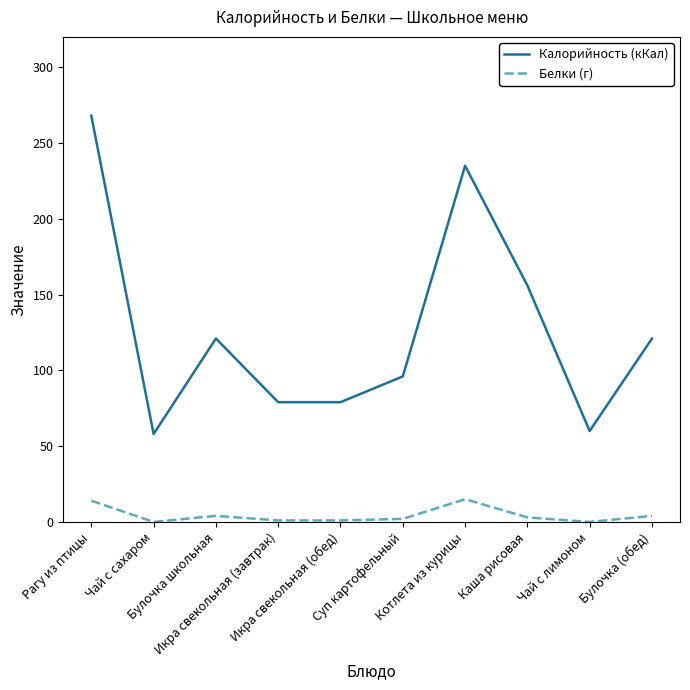

List the series in order of their peak value, highest first.

Калорийность (кКал), Белки (г)